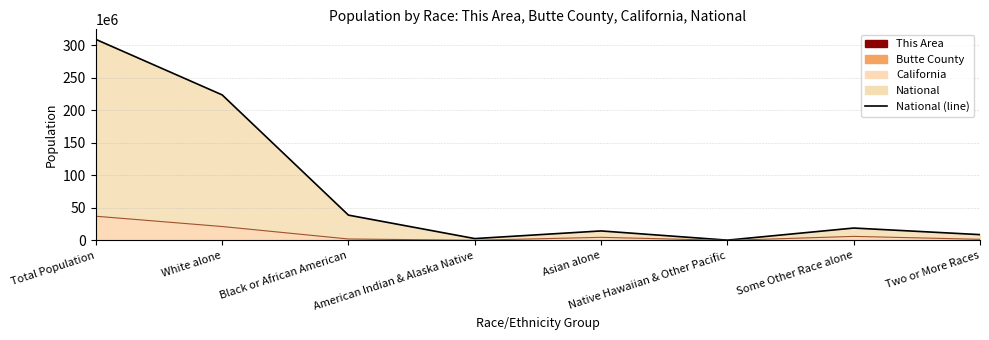

In California (line), how many points are higher than both neighbors (excluding endpoints)?

2